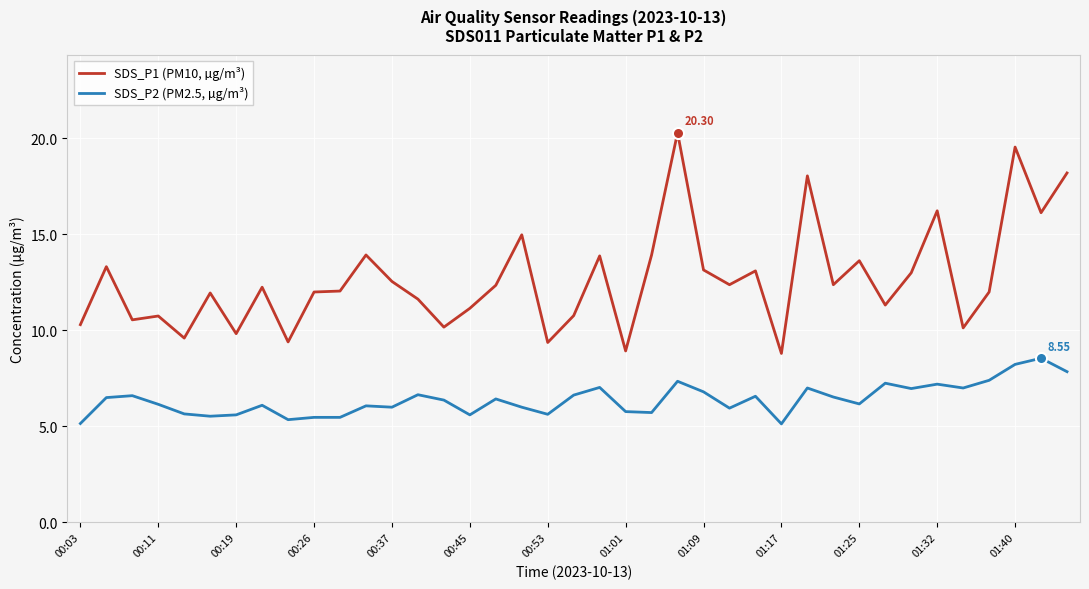

Does the chart display data point markers on the line(s)?

No